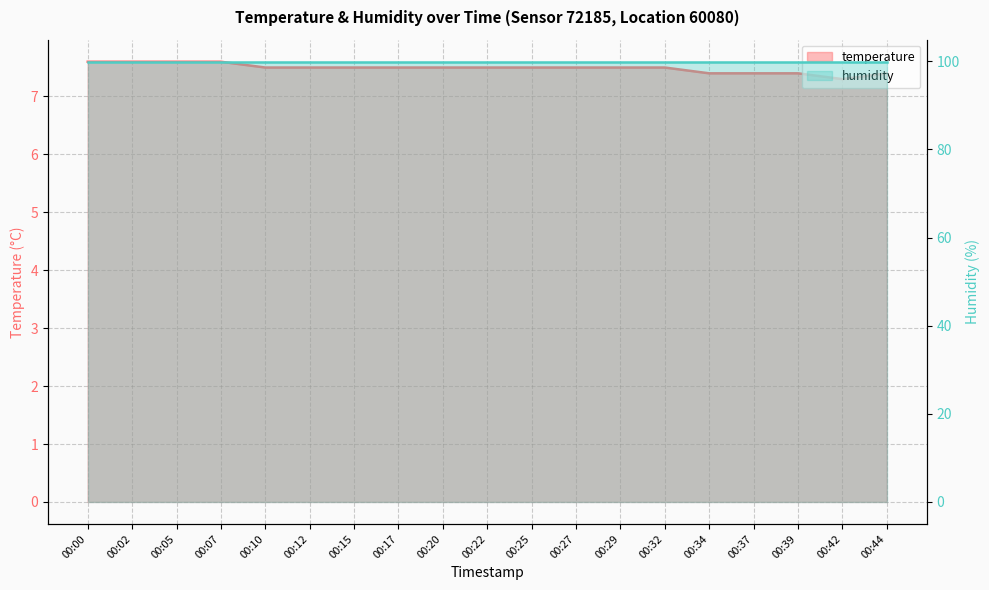

Which label corresponds to the smallest value in the chart?

00:42